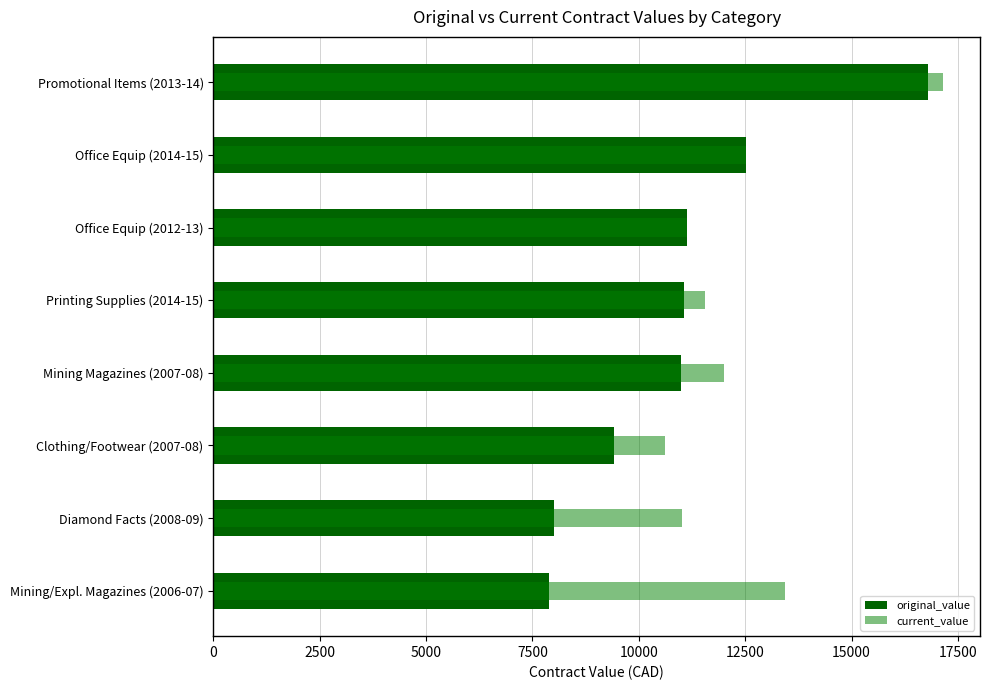

What is the sum of all original_value values?

87816.9